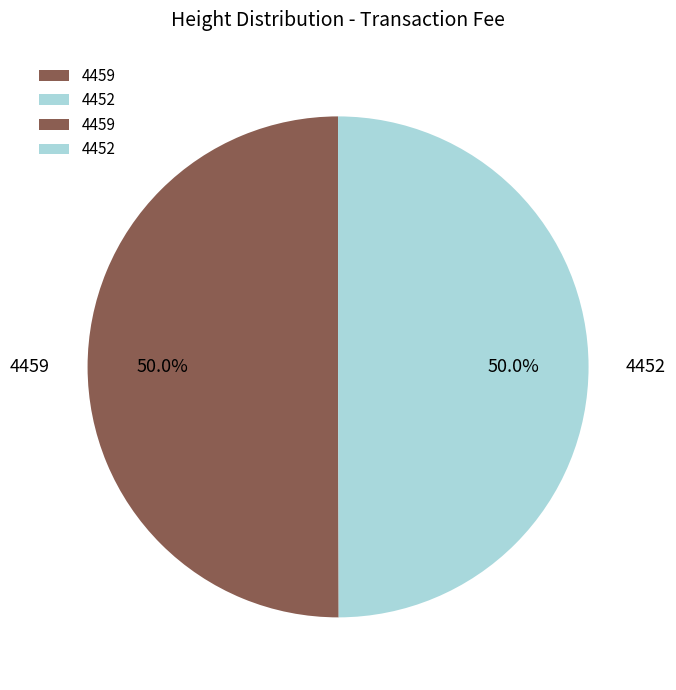

How many slices are in this pie chart?

2